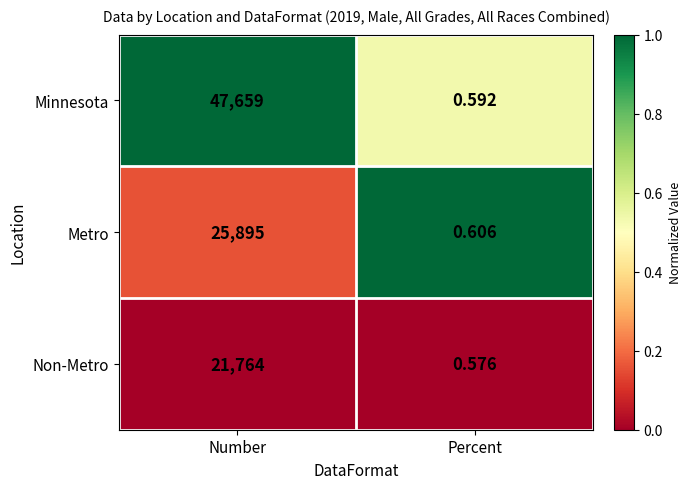

What is the difference between the highest and lowest values at Percent?

0.0